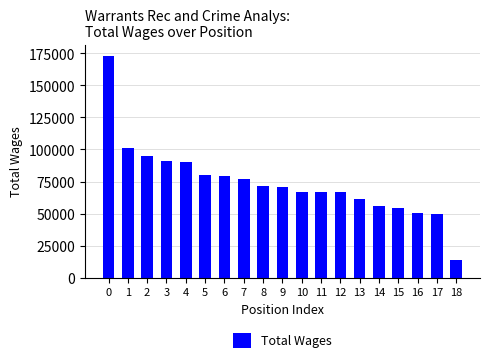

True or false: the data shows 36766 at 7.

False